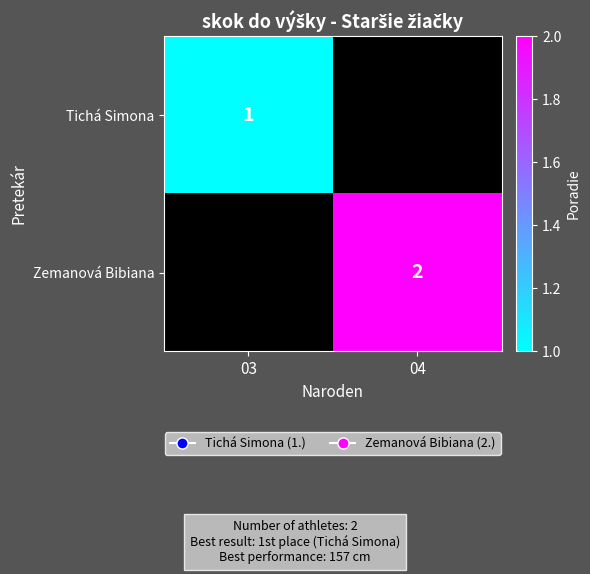

Is it true that Tichá Simona equals 0 at 03?

False